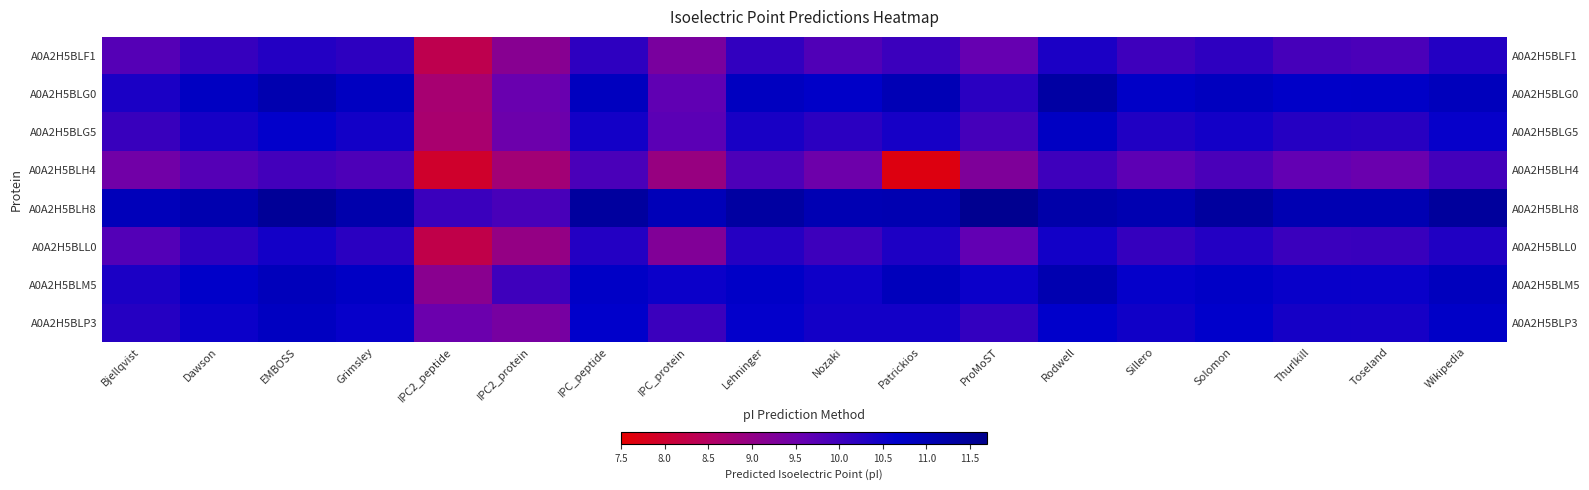

At how many categories does at least one series exceed 8?

18